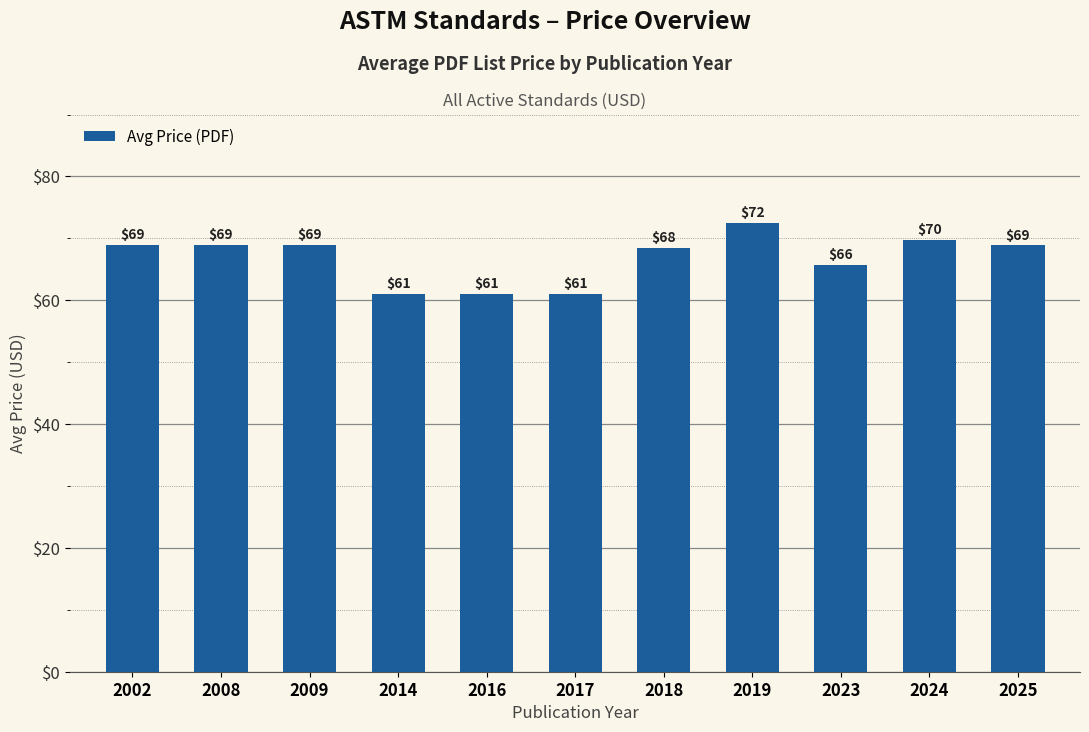

Is it true that the value at 2014 is 61.0?

True